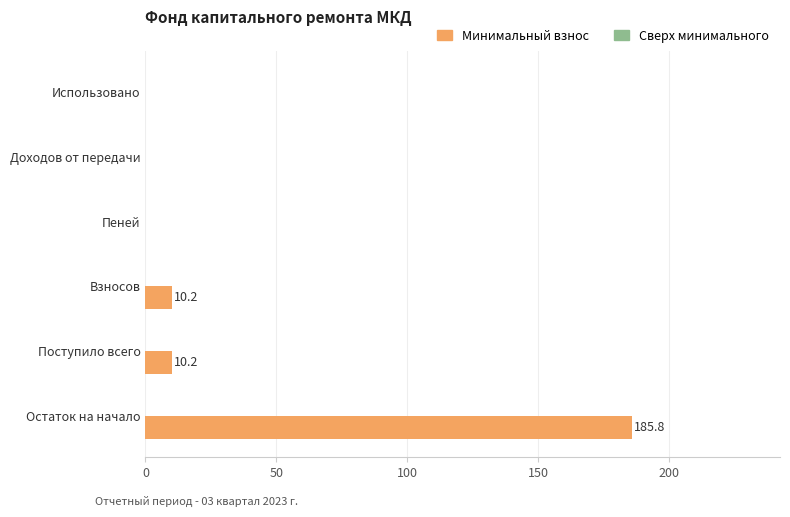

What is the sum of all values?

206.2